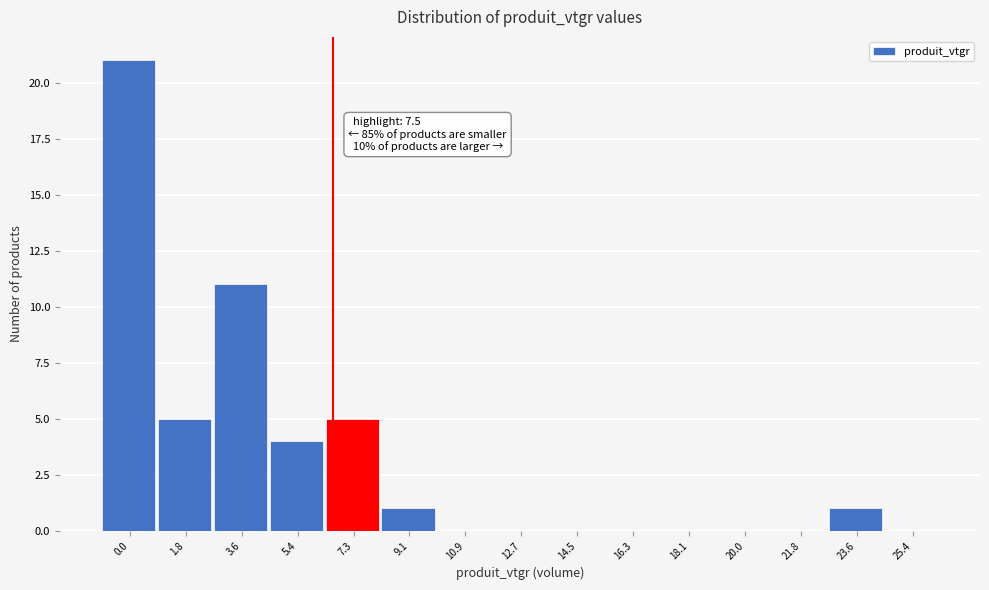

Reading right to left, list all the values displayed in this chart.

25.4=0	23.6=1	21.8=0	20.0=0	18.1=0	16.3=0	14.5=0	12.7=0	10.9=0	9.1=1	7.3=5	5.4=4	3.6=11	1.8=5	0.0=21